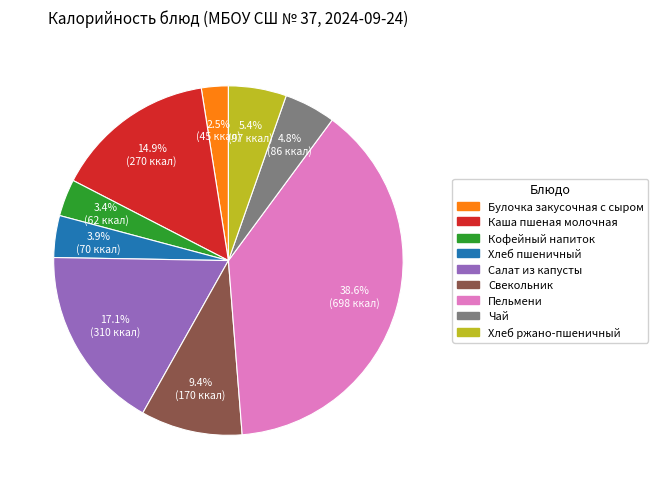

Combined, do Кофейный напиток and Булочка закусочная с сыром account for over 50%?

No